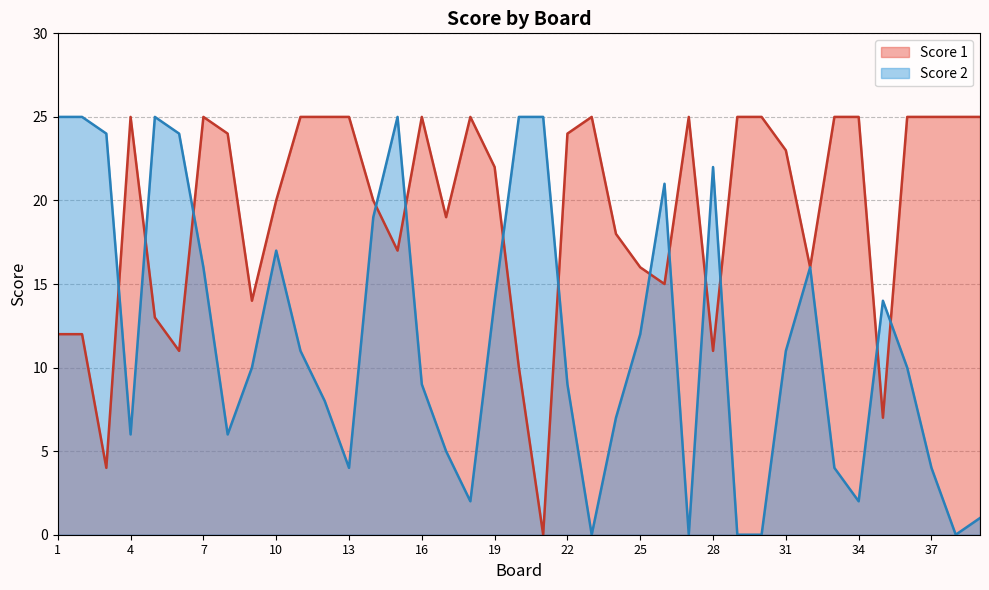

Which series has the largest range (max minus min)?

Score 1